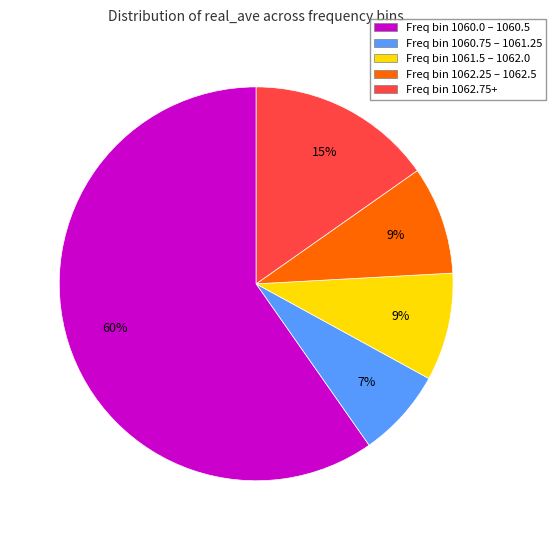

Which has a higher value, Freq bin 1062.25 – 1062.5 or Freq bin 1062.75+?

Freq bin 1062.75+